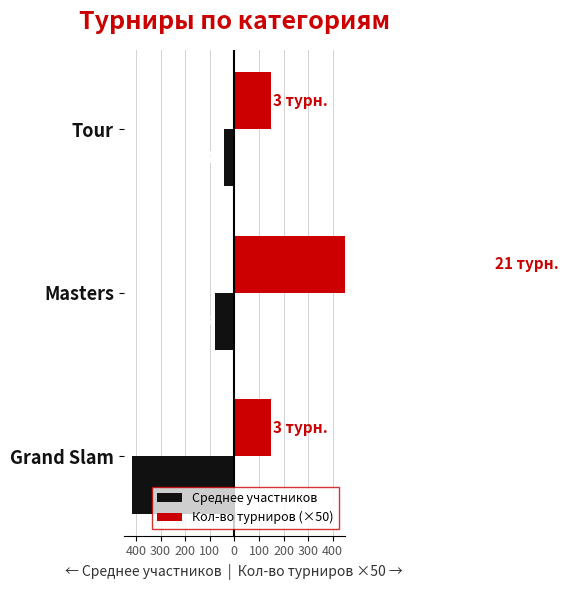

How many bars are there in each group?

2